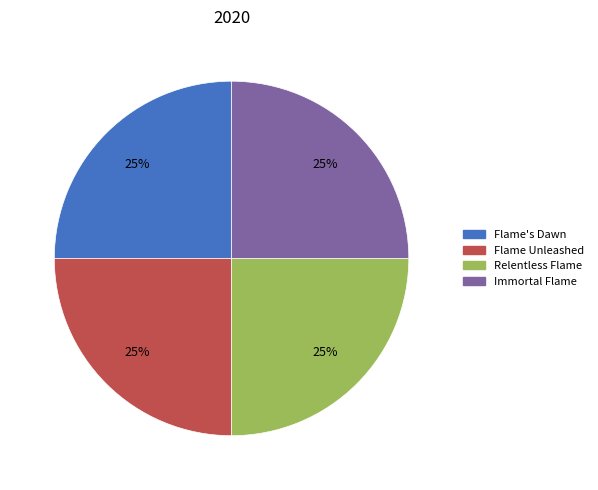

Is there any slice that represents more than half of the pie?

No